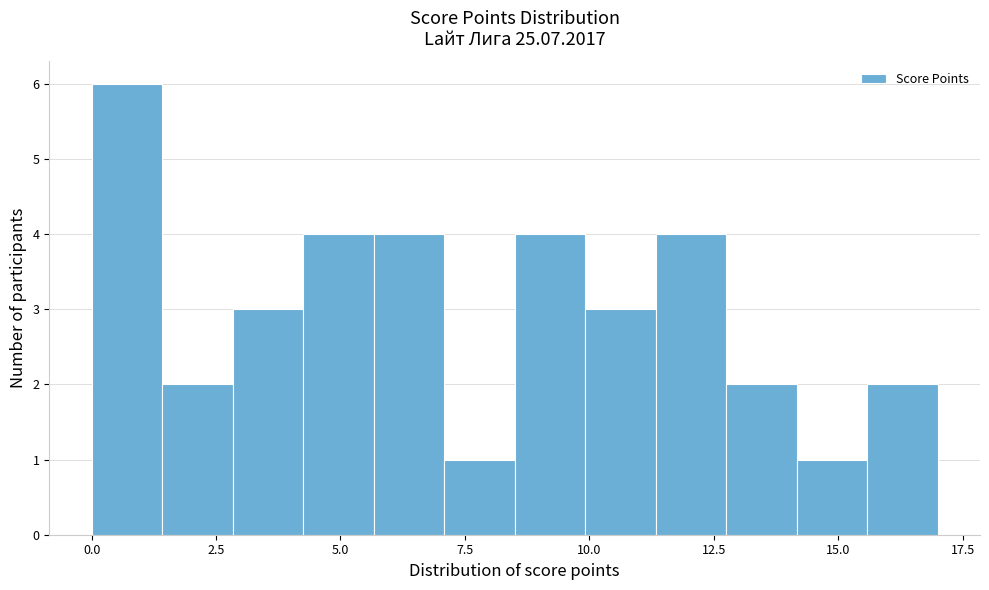

Read against the x-axis, roughly where is the centre of the tallest bar?

0.5